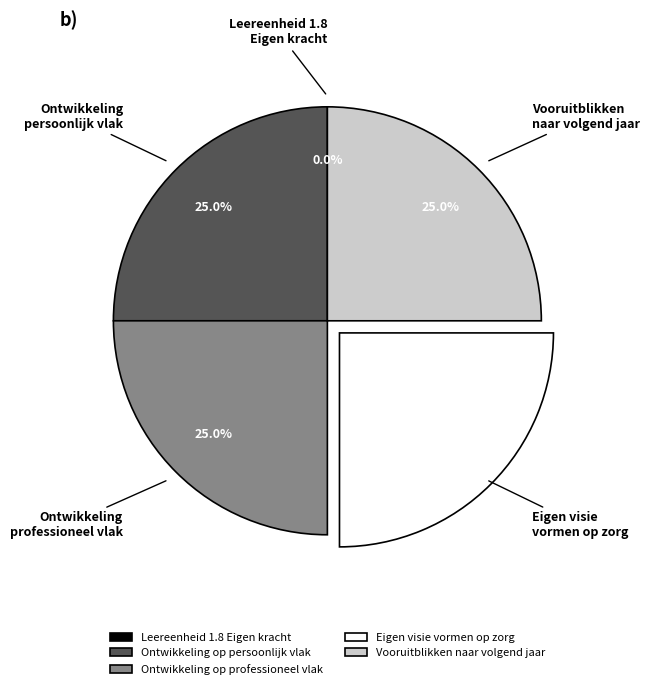

The Vooruitblikken naar volgend jaar slice represents 25% of the pie. True or false?

True